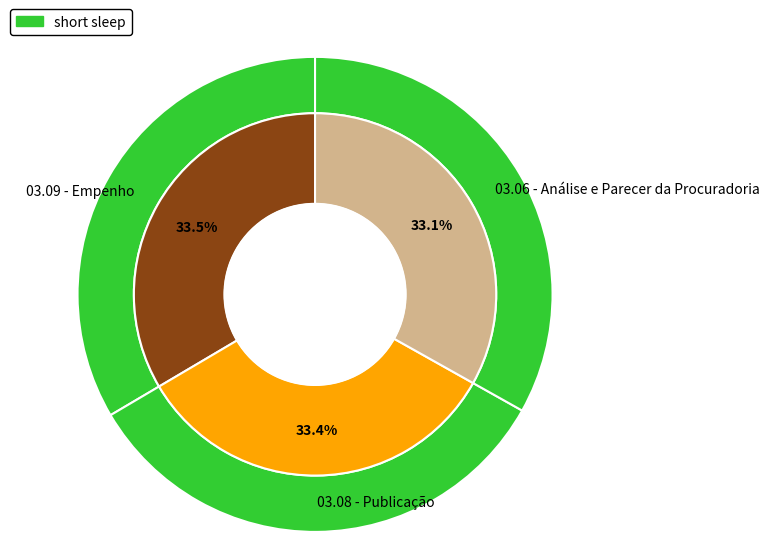

What percentage is the 03.09 - Empenho slice, to the nearest percent?

33%